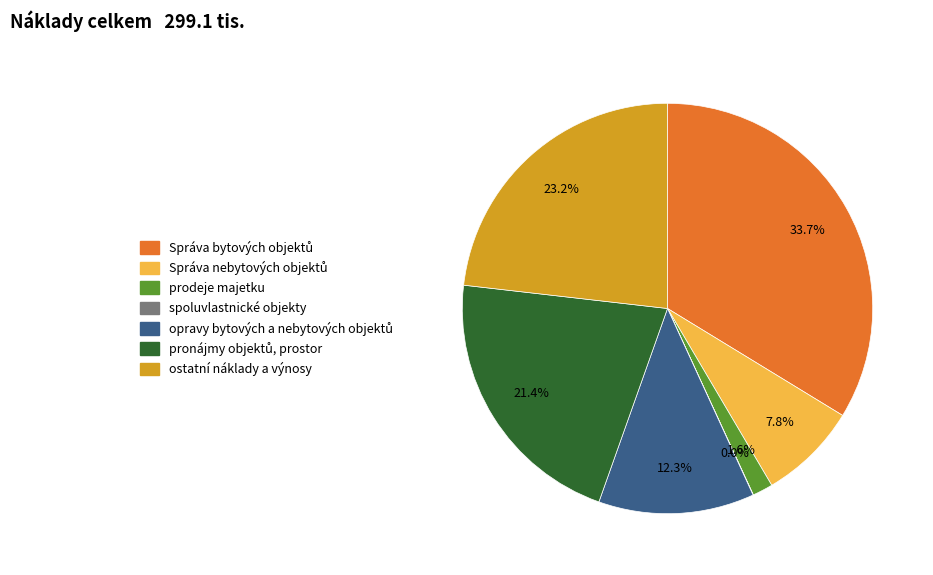

Does any single category account for the majority?

No